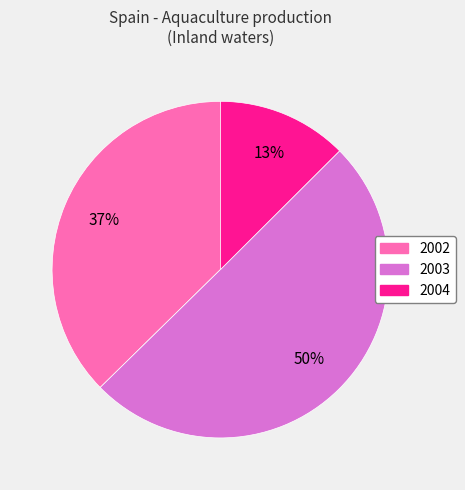

What is the largest slice in the pie chart?

2003